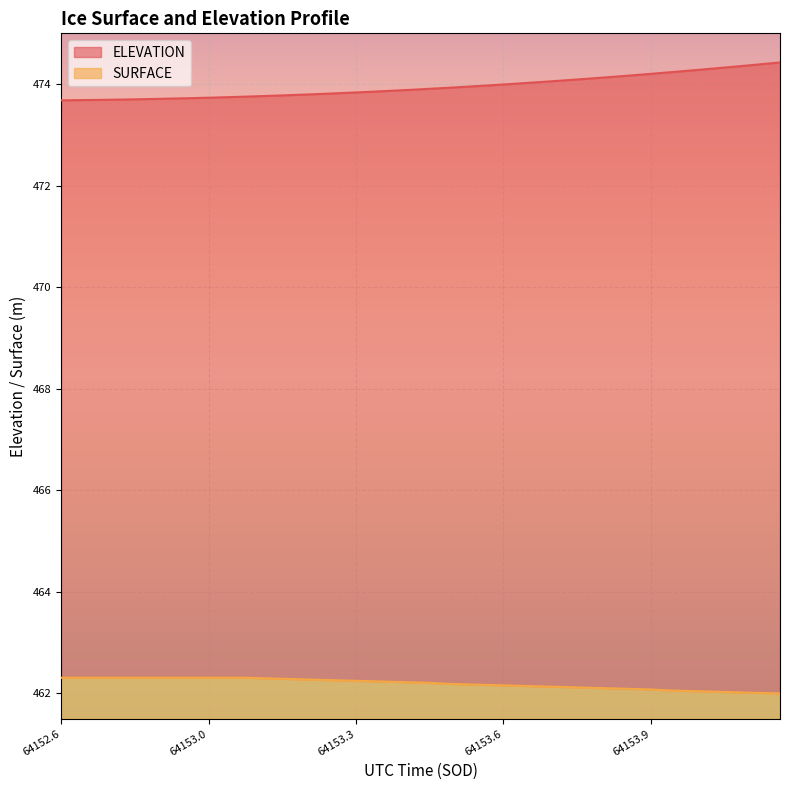

Reading right to left, transcribe all the data shown in this chart.

ELEVATION: 474.4	474.4	474.4	474.3	474.3	474.3	474.2	474.2	474.2	474.1	474.1	474.1	474.1	474.0	474.0	474.0	474.0	473.9	473.9	473.9	473.9	473.9	473.9	473.8	473.8	473.8	473.8	473.8	473.8	473.8	473.7	473.7	473.7	473.7	473.7	473.7	473.7	473.7	473.7	473.7
SURFACE: 462.0	462.0	462.0	462.0	462.0	462.1	462.1	462.1	462.1	462.1	462.1	462.1	462.1	462.1	462.1	462.2	462.2	462.2	462.2	462.2	462.2	462.2	462.2	462.2	462.3	462.3	462.3	462.3	462.3	462.3	462.3	462.3	462.3	462.3	462.3	462.3	462.3	462.3	462.3	462.3